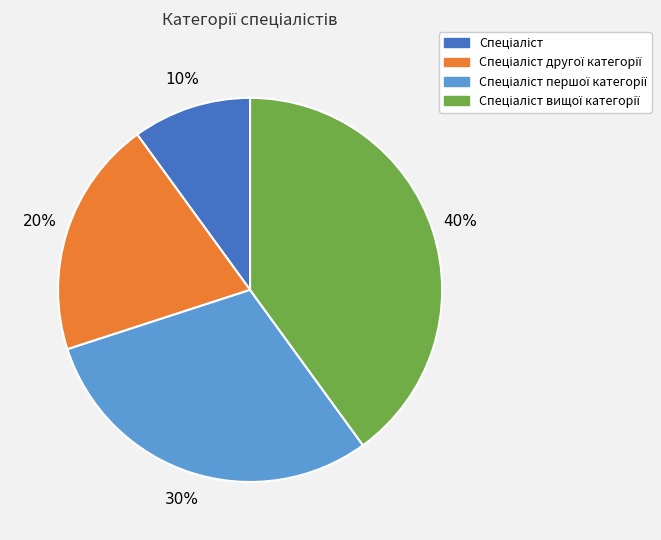

Is there a majority slice in this chart?

No